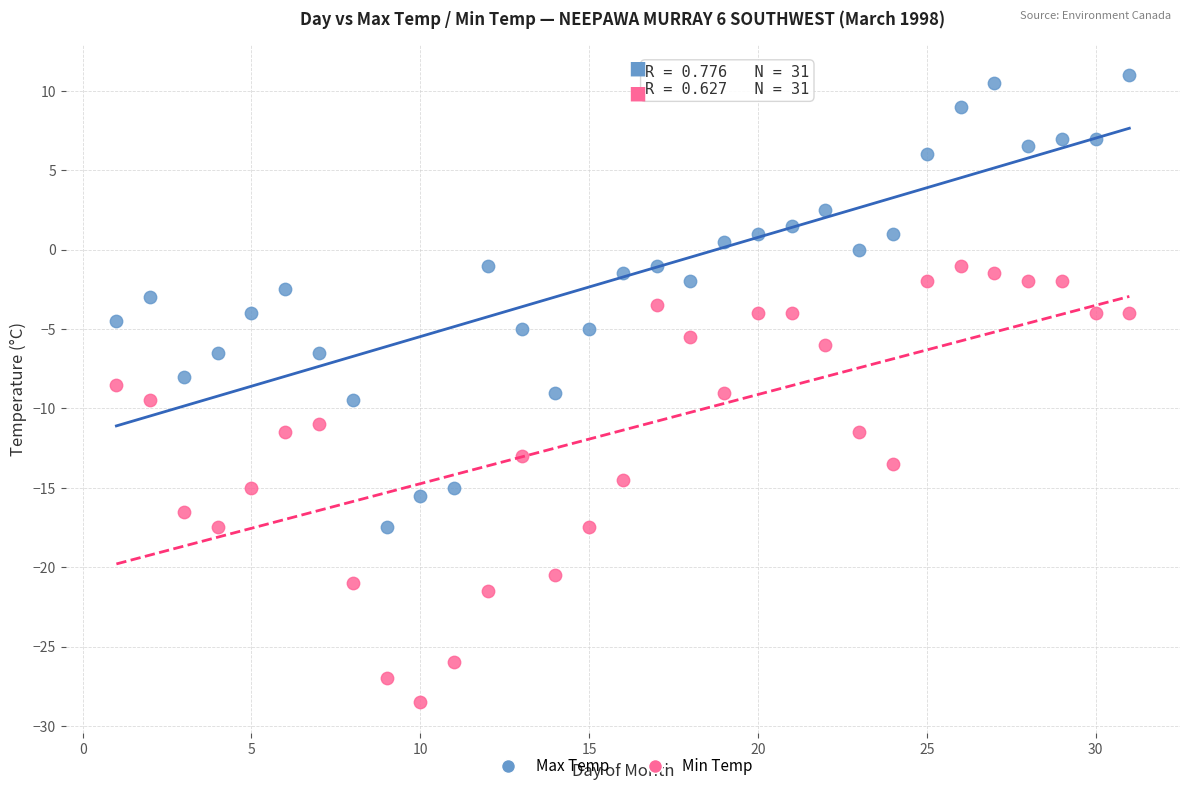

What are all the series names shown in the legend?

Max Temp, Min Temp